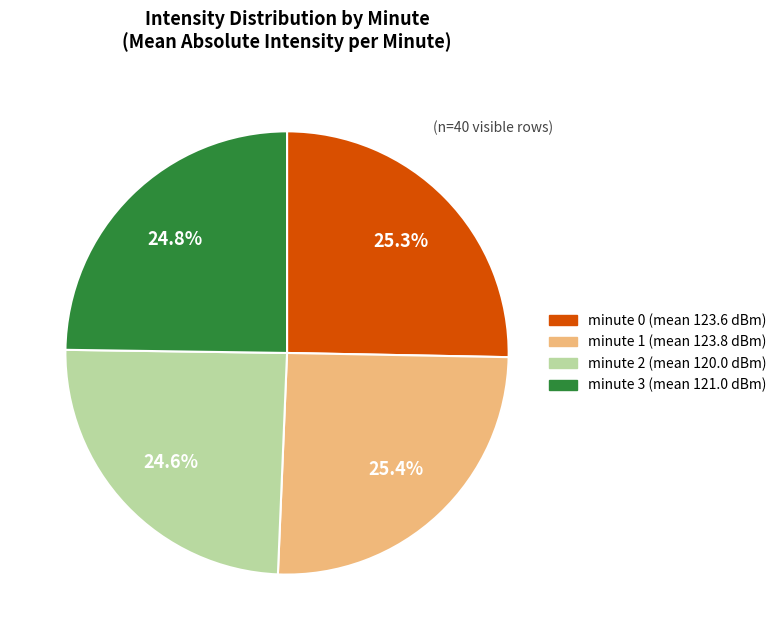

Is there any slice that represents more than half of the pie?

No